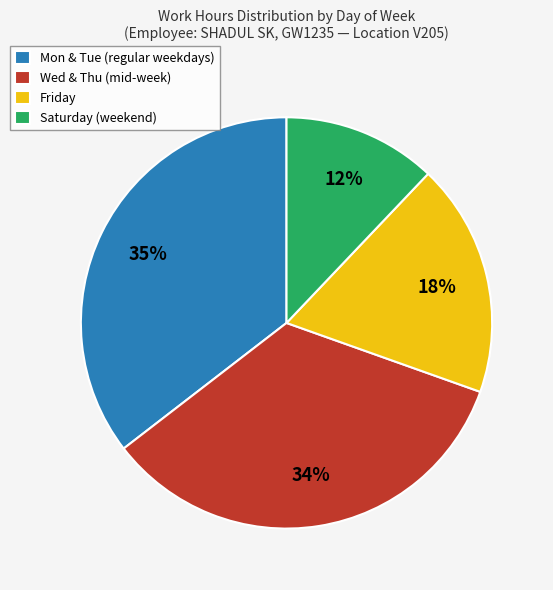

Combined, do Friday and Saturday (weekend) account for over 50%?

No